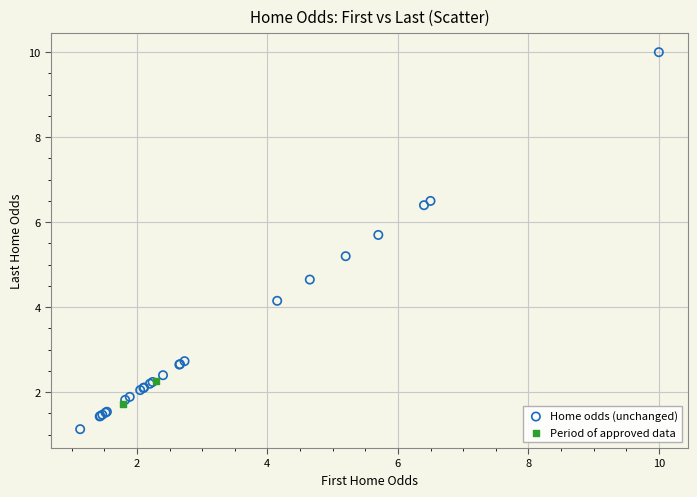

What are all the series names shown in the legend?

Home odds (unchanged), Period of approved data